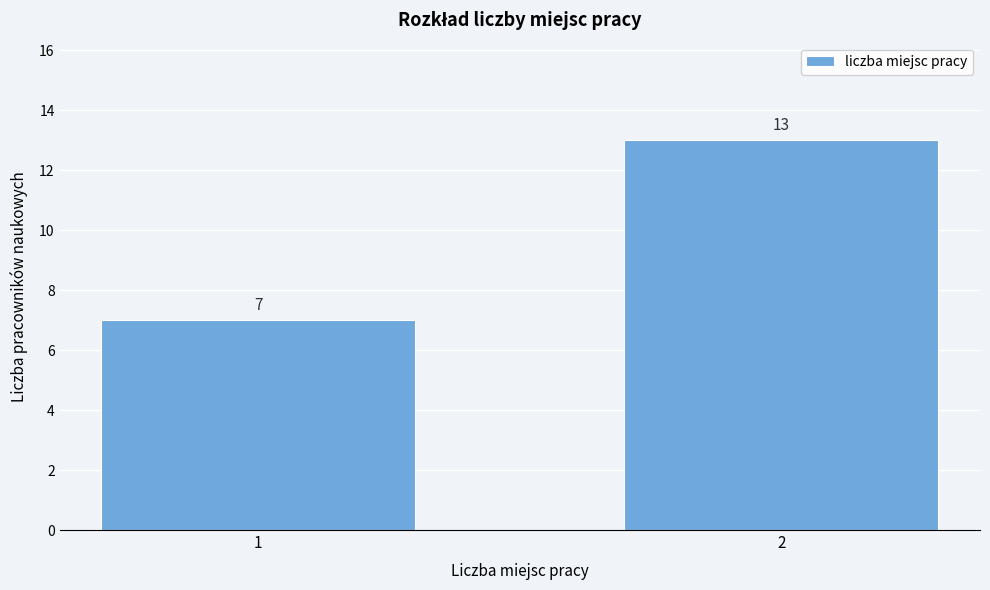

Reading left to right, transcribe all the data shown in this chart.

7	13